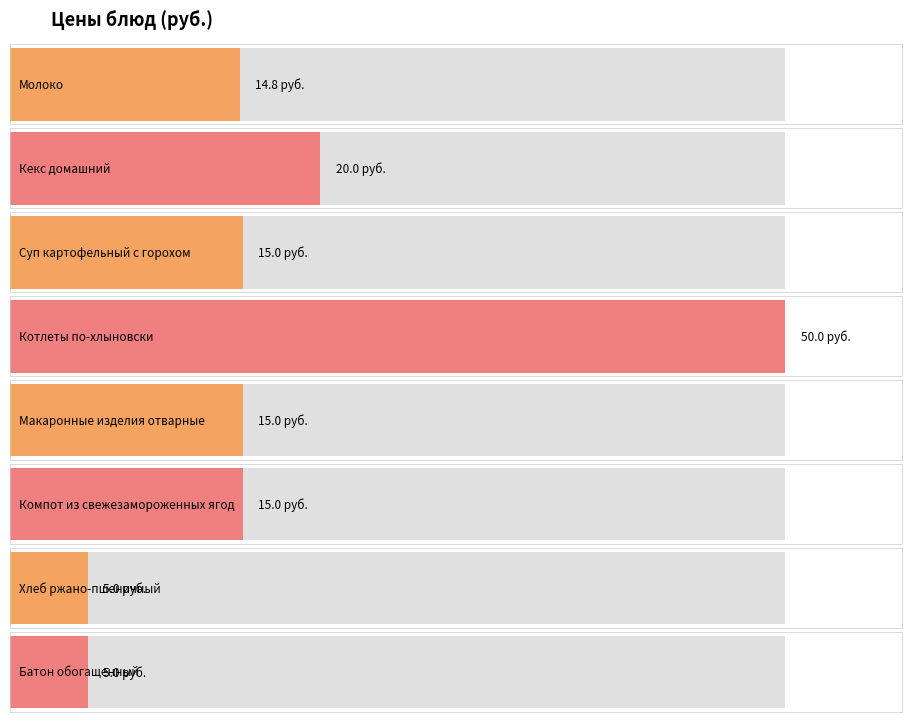

How many bars are there in total?

8